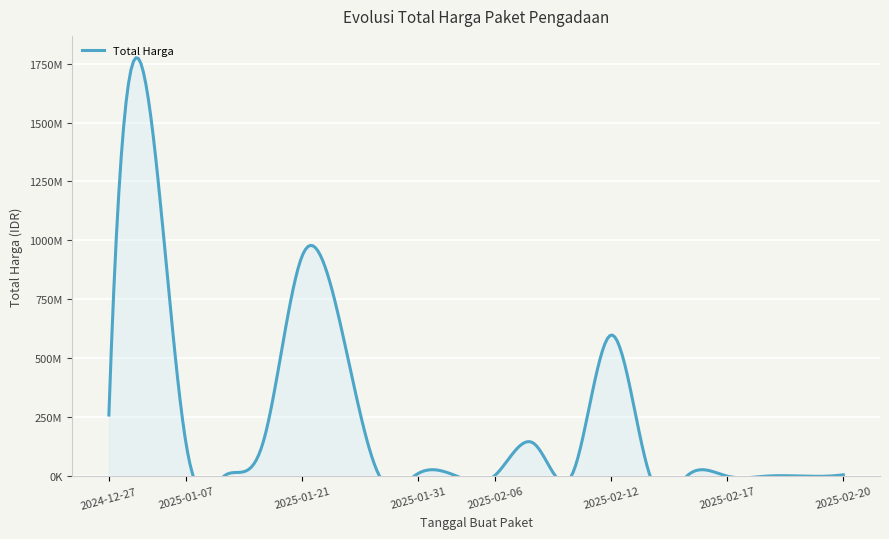

What is the difference between the maximum and second lowest values?

1621400000